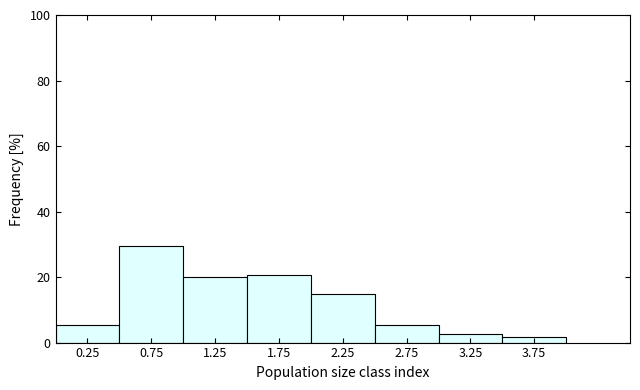

Over which range of the x-axis is the bar tallest?

0.5 to 1.0